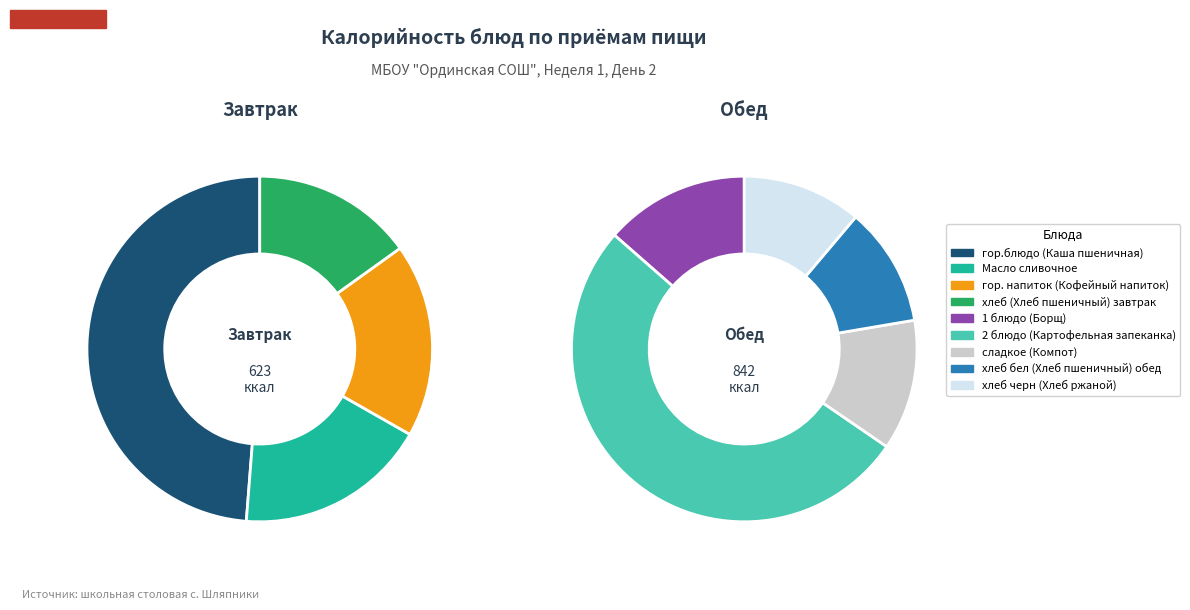

Is сладкое (Компот) the majority of the pie?

No